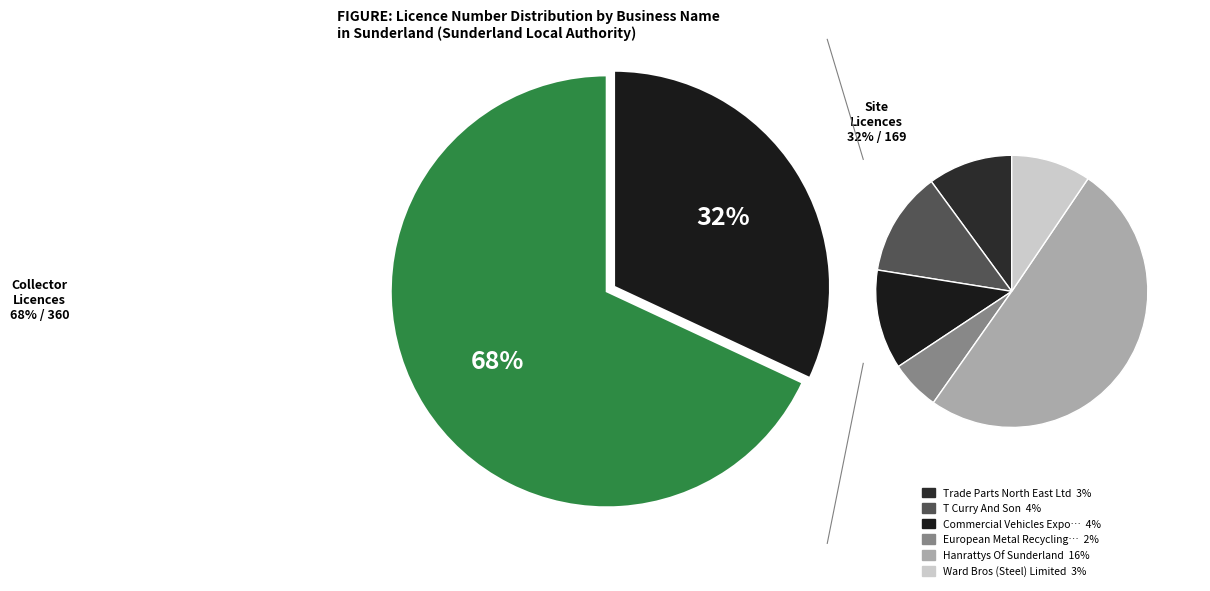

Is it true that William Edward Dixon is 11% of the pie?

False